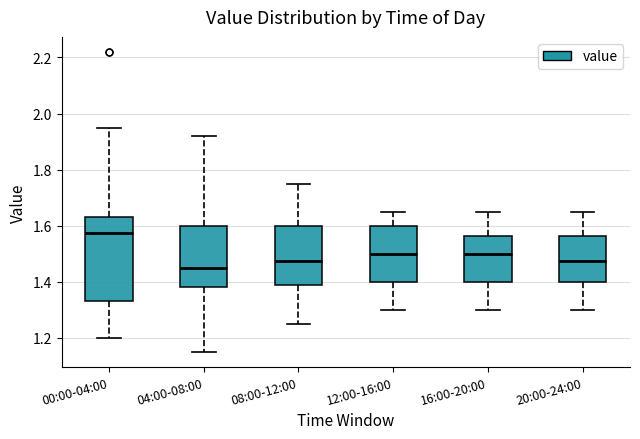

Reading left to right, read every box against the y-axis: the position of its median line, the range the box covers, and the ends of its whiskers. The values are not printed on the chart, so give them approximately, as read against the axis.

00:00-04:00: median 1.58, box 1.34 to 1.64, whiskers 1.20 to 1.96
04:00-08:00: median 1.46, box 1.38 to 1.60, whiskers 1.16 to 1.92
08:00-12:00: median 1.48, box 1.38 to 1.60, whiskers 1.26 to 1.76
12:00-16:00: median 1.50, box 1.40 to 1.60, whiskers 1.30 to 1.66
16:00-20:00: median 1.50, box 1.40 to 1.56, whiskers 1.30 to 1.66
20:00-24:00: median 1.48, box 1.40 to 1.56, whiskers 1.30 to 1.66